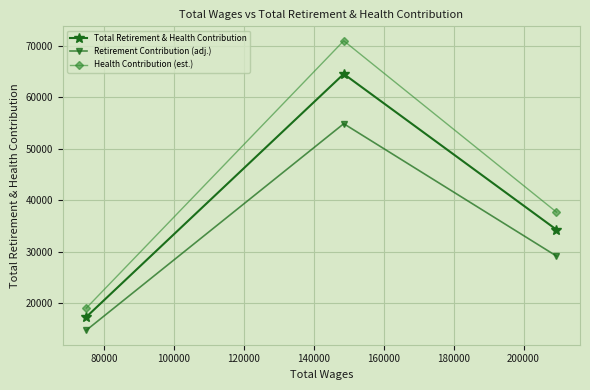

What is the difference between the maximum and minimum values in the Health Contribution (est.) series?

52057.5